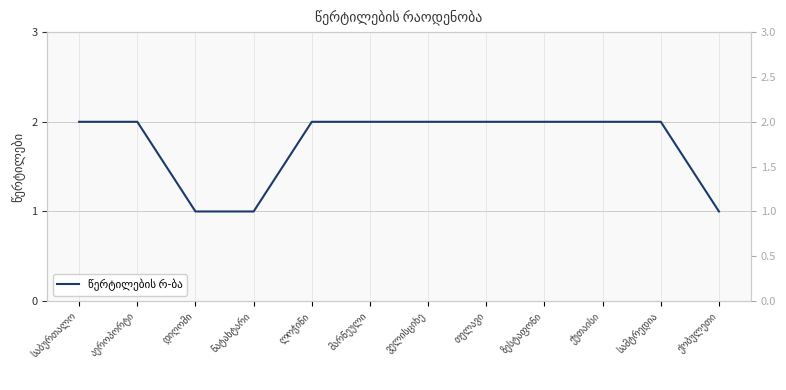

Reading left to right, transcribe all the data shown in this chart.

2	2	1	1	2	2	2	2	2	2	2	1